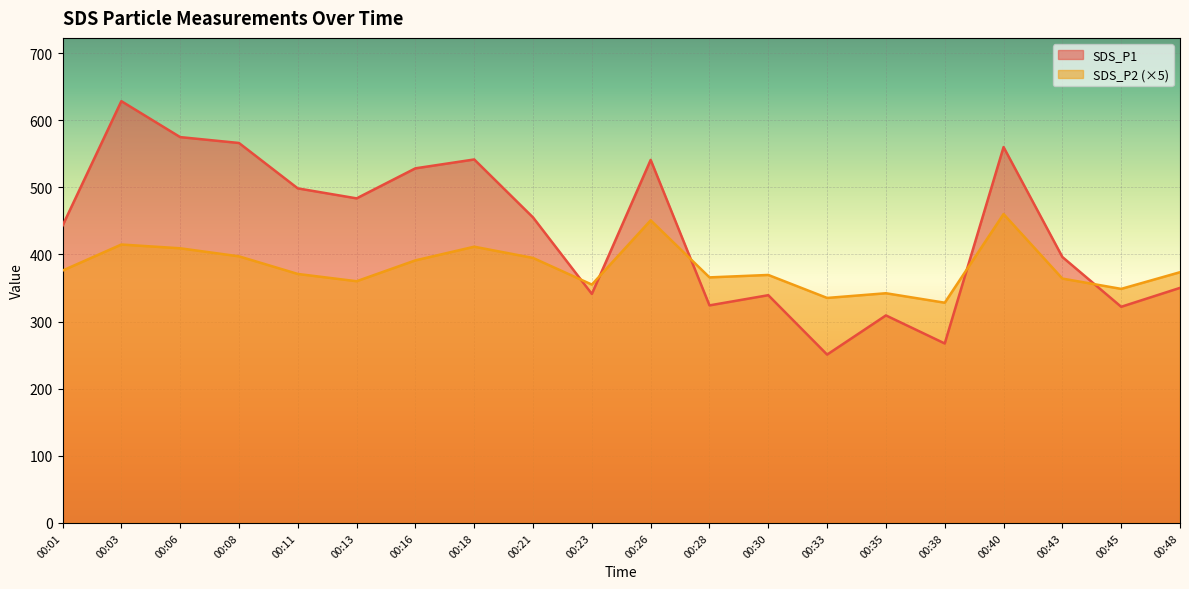

Reading left to right, what are all the values shown in this chart?

SDS_P1: 442.9	628.5	574.9	566.1	498.5	483.6	528.4	541.6	455.2	341.2	541.0	324.2	339.4	250.8	309.2	267.4	560.1	396.2	322.1	350.2
SDS_P2: 376.0	414.9	409.2	397.2	371.0	360.1	391.2	411.6	394.9	355.1	450.9	365.9	369.5	335.2	342.2	328.1	460.2	364.1	348.8	373.6